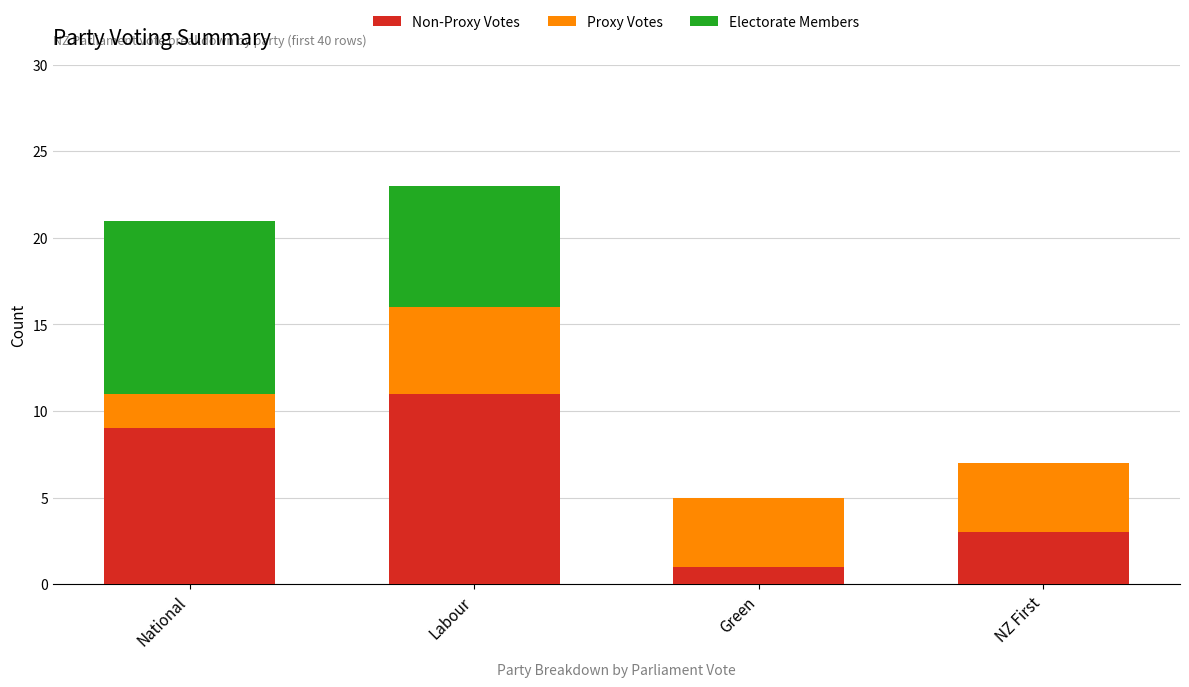

At which category is the sum across all series the highest?

Labour